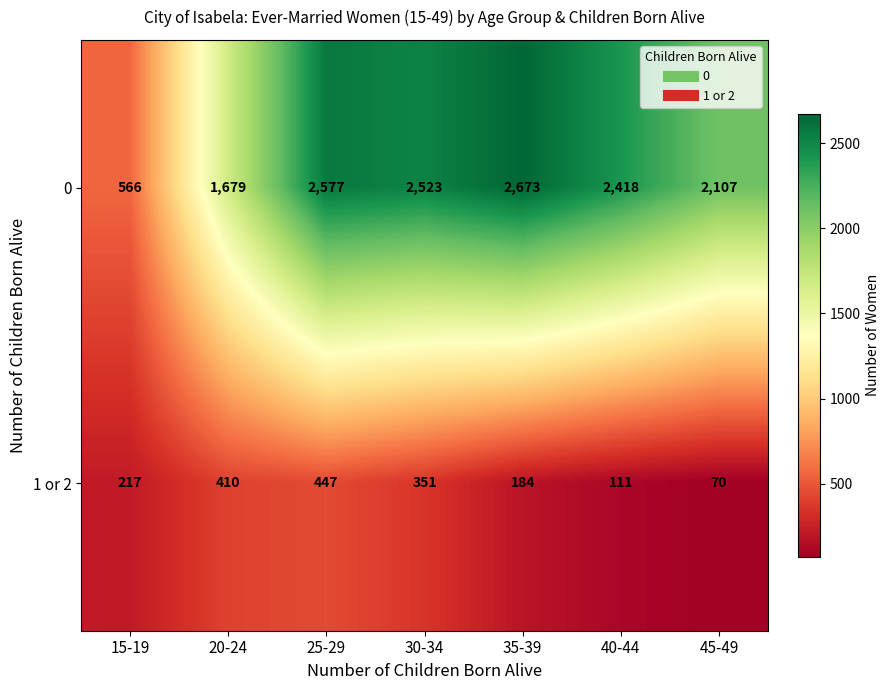

What is the difference between the second highest and second lowest values in the 0 series?

898